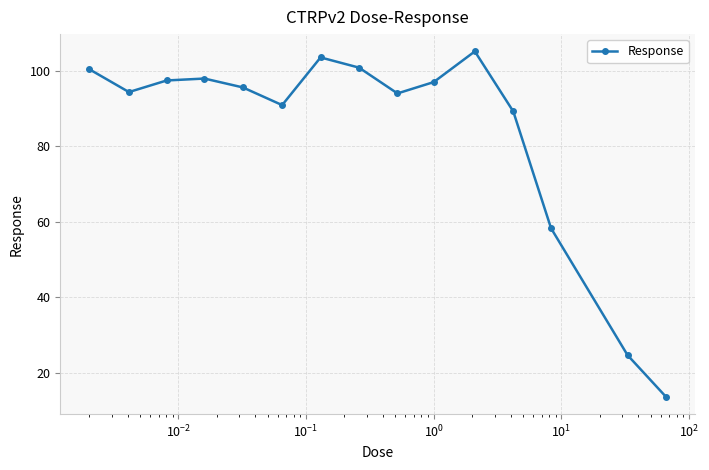

What is the greatest value displayed?

105.1